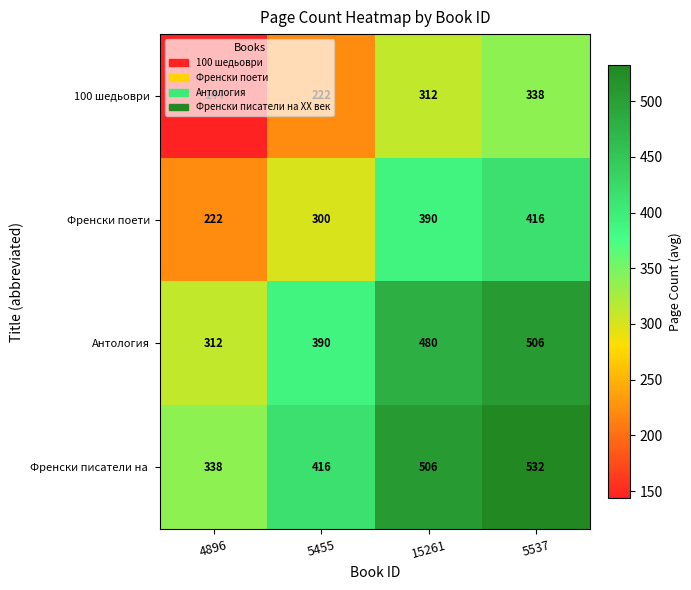

What is the minimum value for Антология?

312